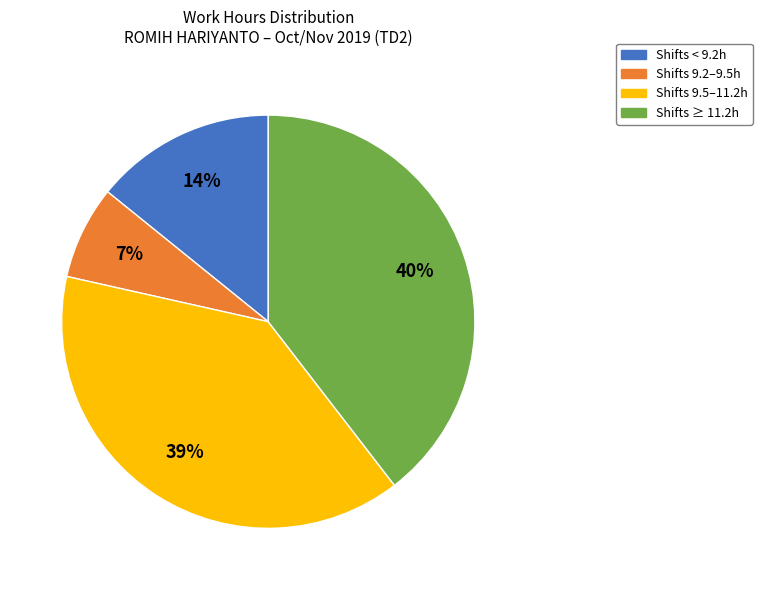

To the nearest percent, what is the average slice percentage?

25%